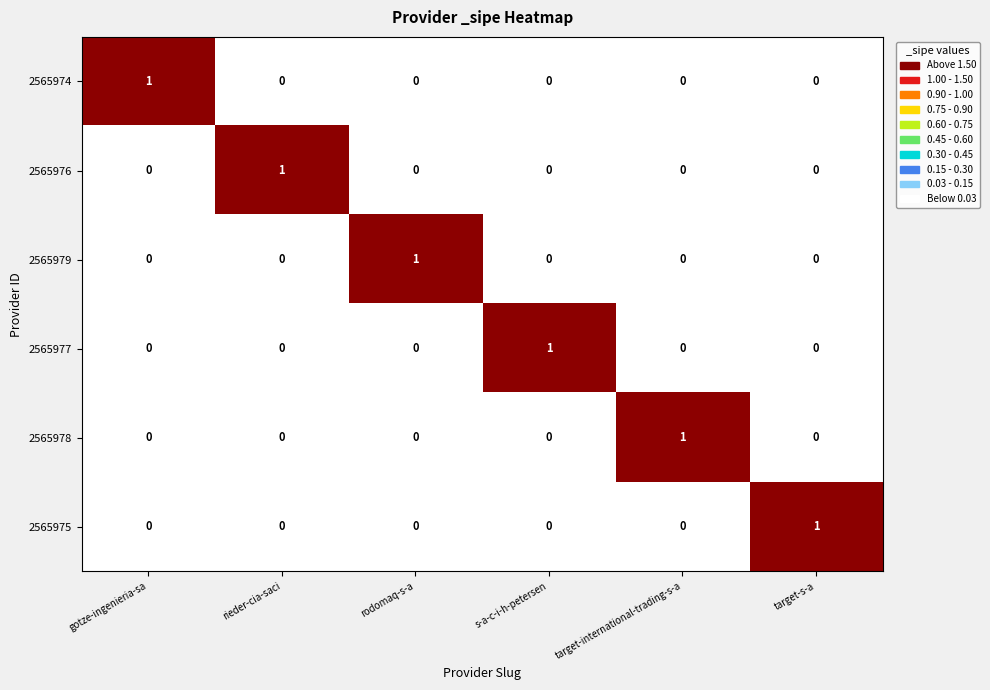

At how many categories does at least one series exceed 0?

6